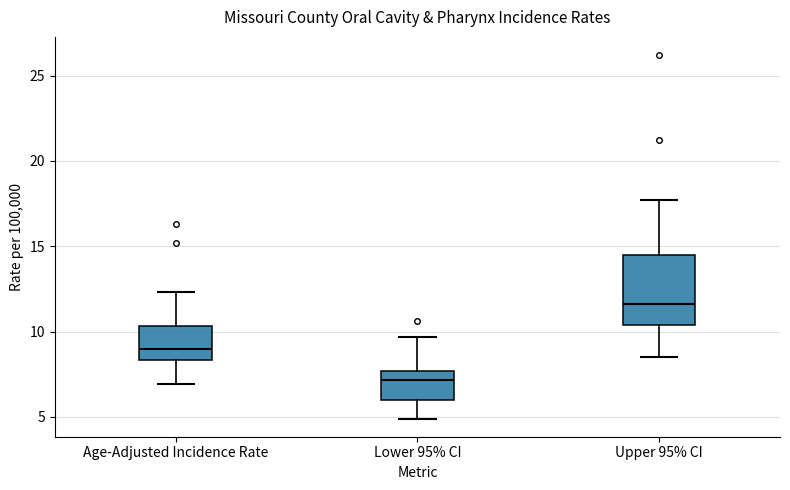

Reading left to right, read every box against the y-axis: the position of its median line, the range the box covers, and the ends of its whiskers. The values are not printed on the chart, so give them approximately, as read against the axis.

Age-Adjusted Incidence Rate: median 9.0, box 8.5 to 10.5, whiskers 7.0 to 12.5
Lower 95% CI: median 7.0, box 6.0 to 7.5, whiskers 5.0 to 9.5
Upper 95% CI: median 11.5, box 10.5 to 14.5, whiskers 8.5 to 17.5